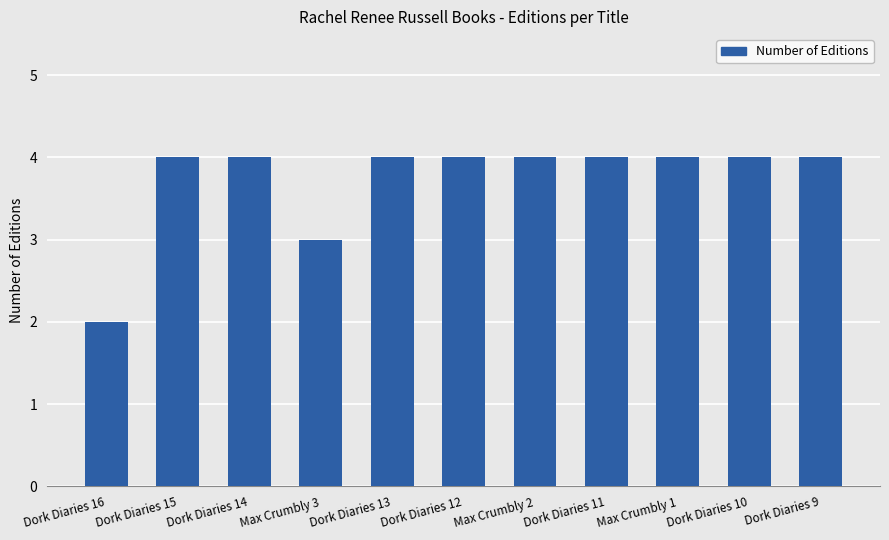

What is the maximum value shown in the chart?

4